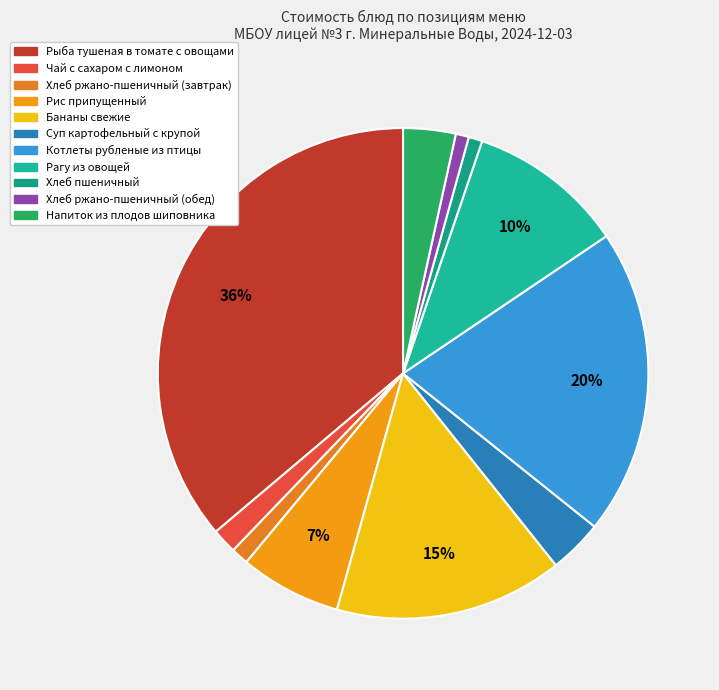

To the nearest percent, what percentage of the pie is Хлеб пшеничный?

1%